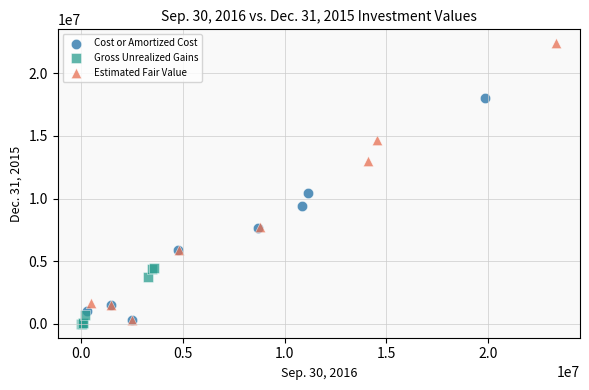

Which series reaches the maximum Y coordinate?

Estimated Fair Value